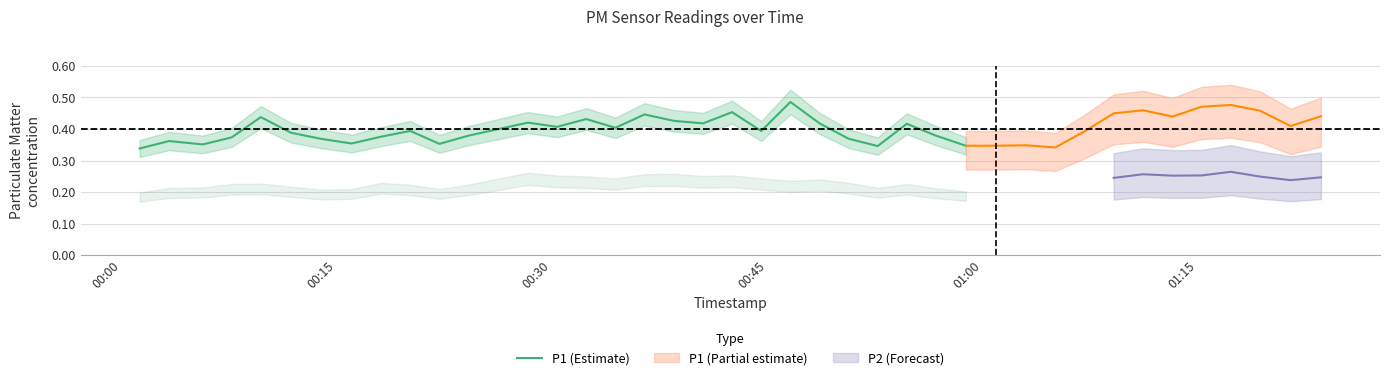

How many values exceed 39?

14